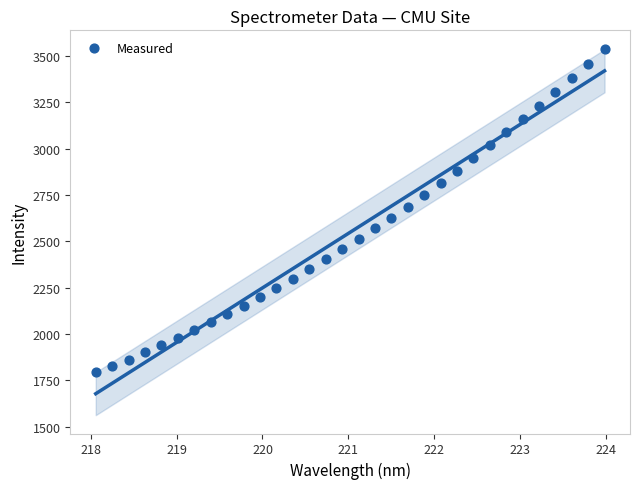

What is the range of X values (max minus min)?

5.9